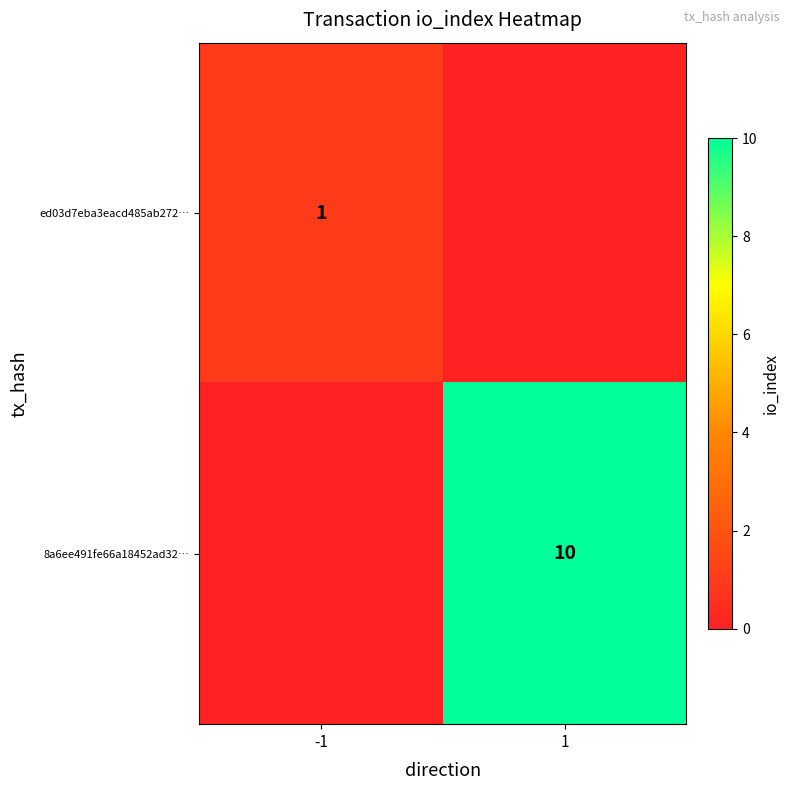

The value of 8a6ee491fe66a18452ad32… at 1 is 10. True or false?

True